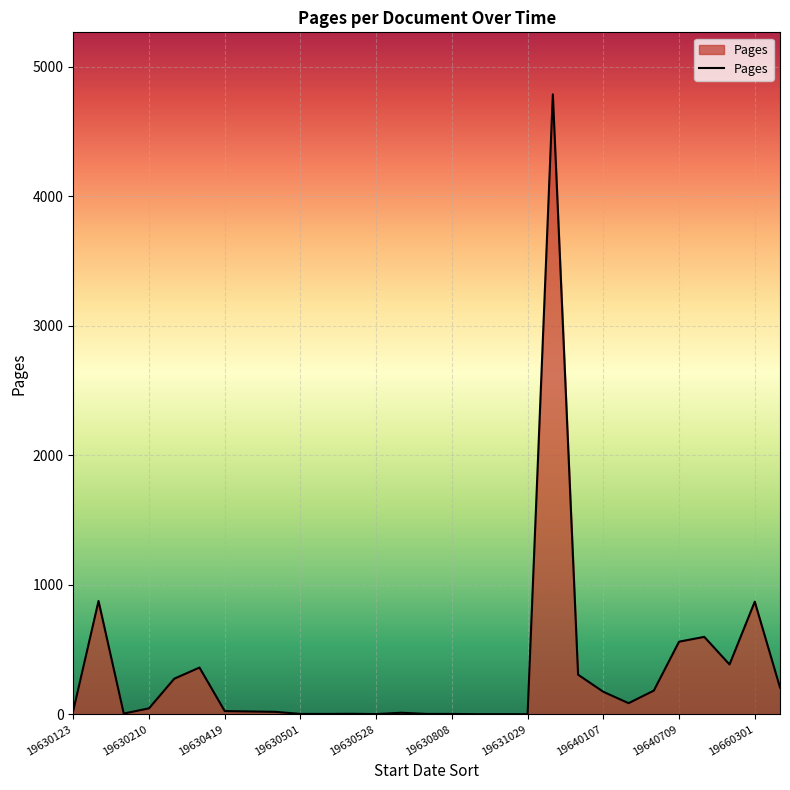

Does the chart have visible grid lines?

Yes